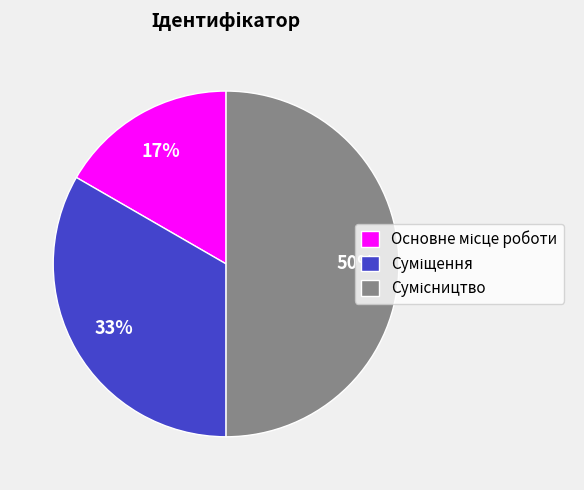

To the nearest percent, what is the difference between the largest and smallest slice percentages?

33%